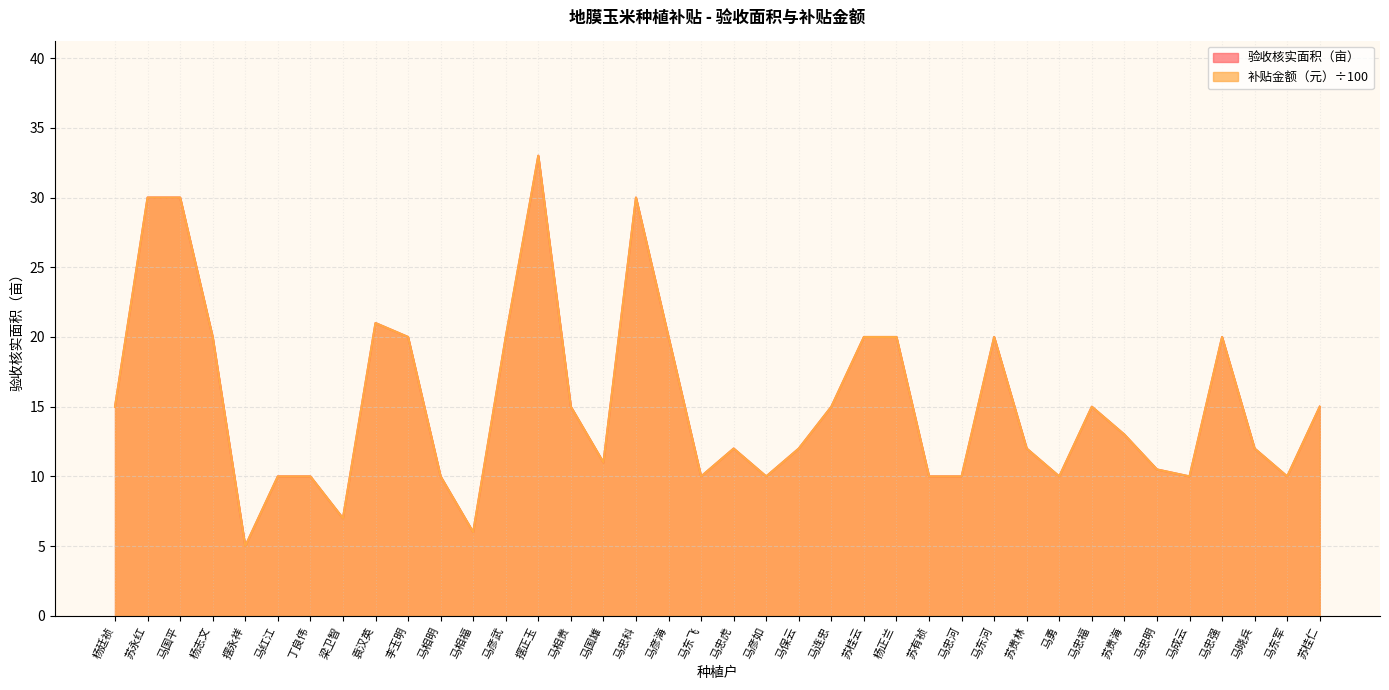

What is the sum of all 验收核实面积（亩） values?

579.5